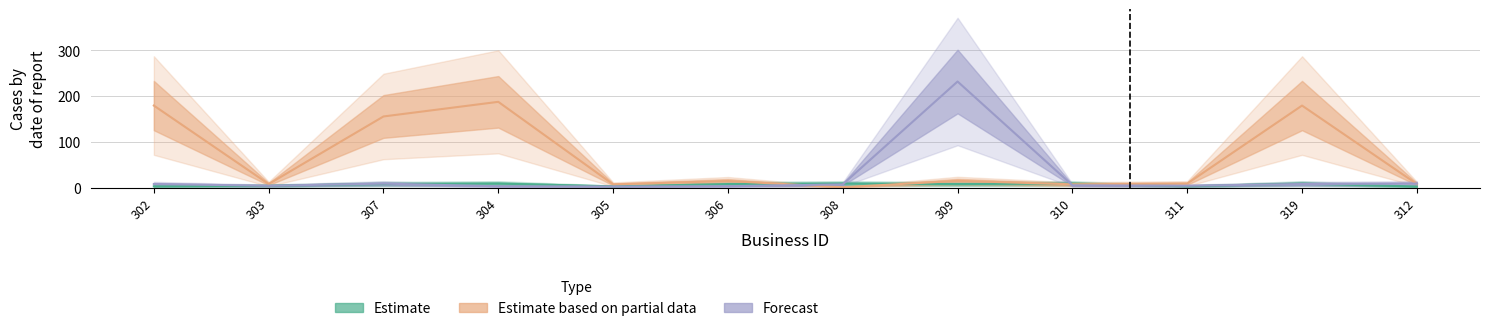

Which series has the largest total across all categories?

Estimate based on partial data